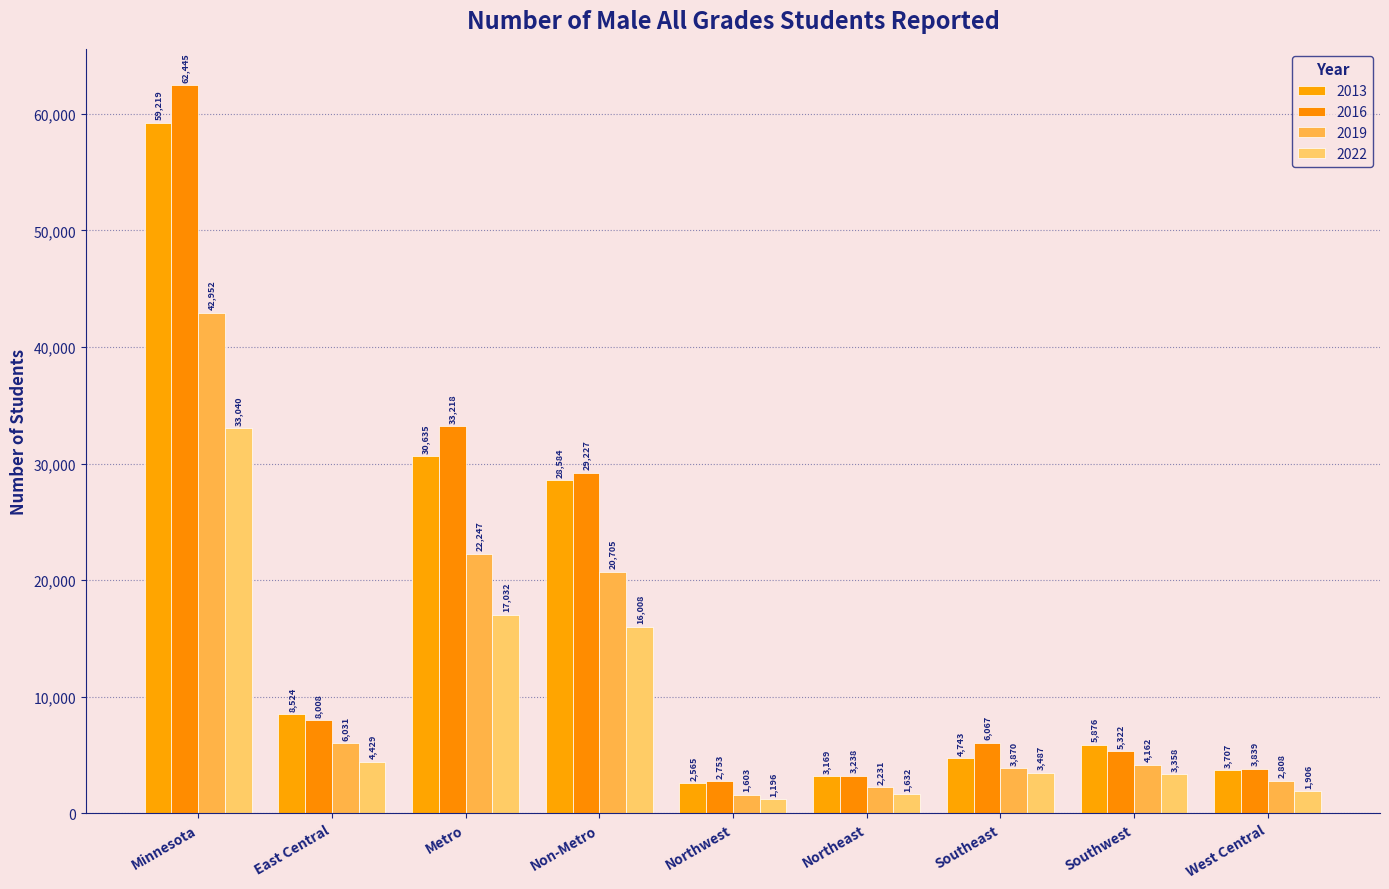

At which label is 2013 closest to 30892?

Metro